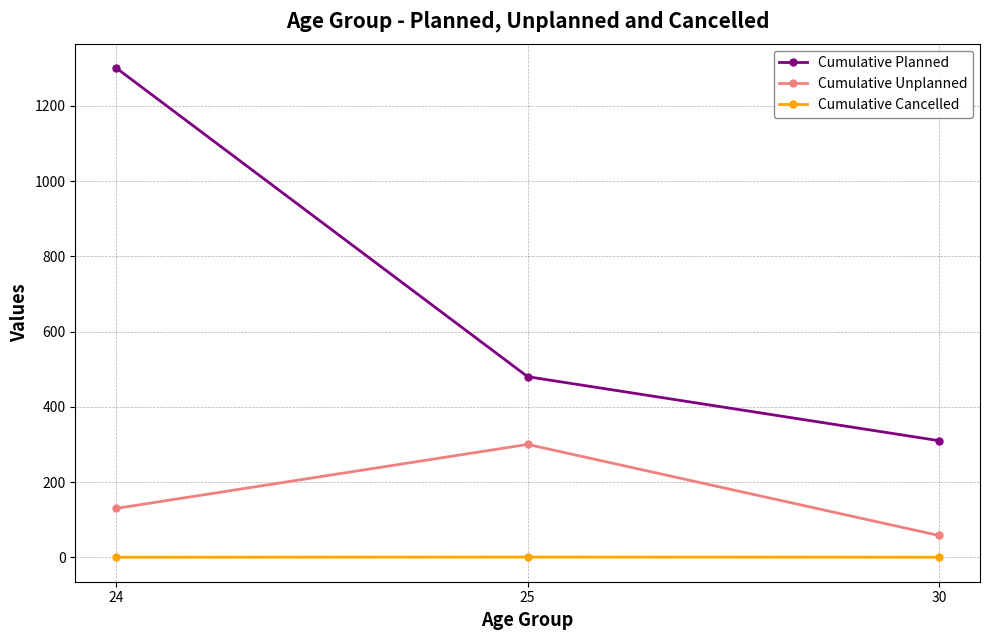

How many values in the Cumulative Planned series are below 480?

1